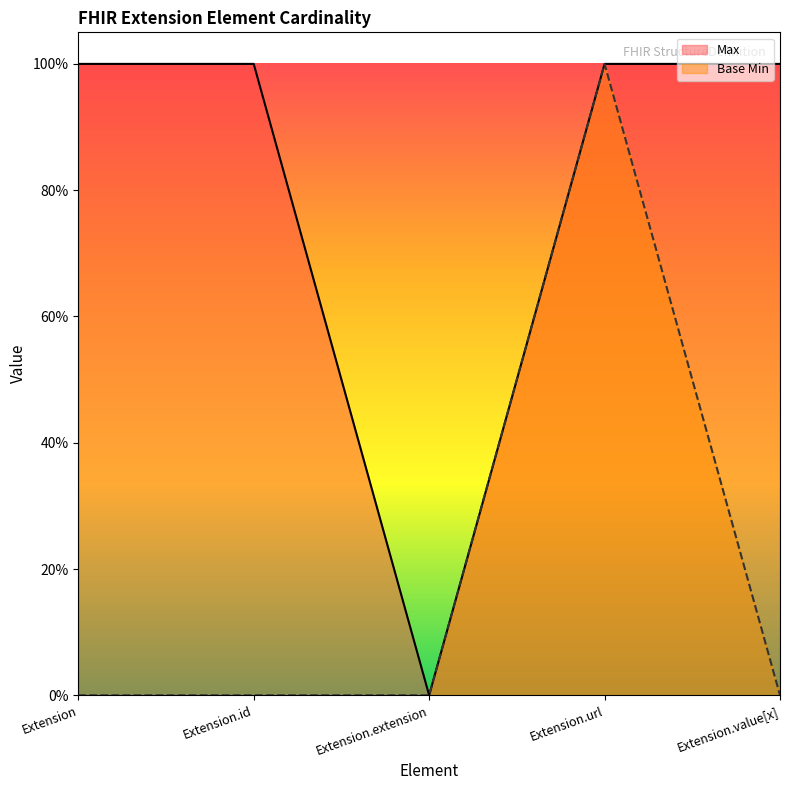

At which label is Max closest to 0?

Extension.extension